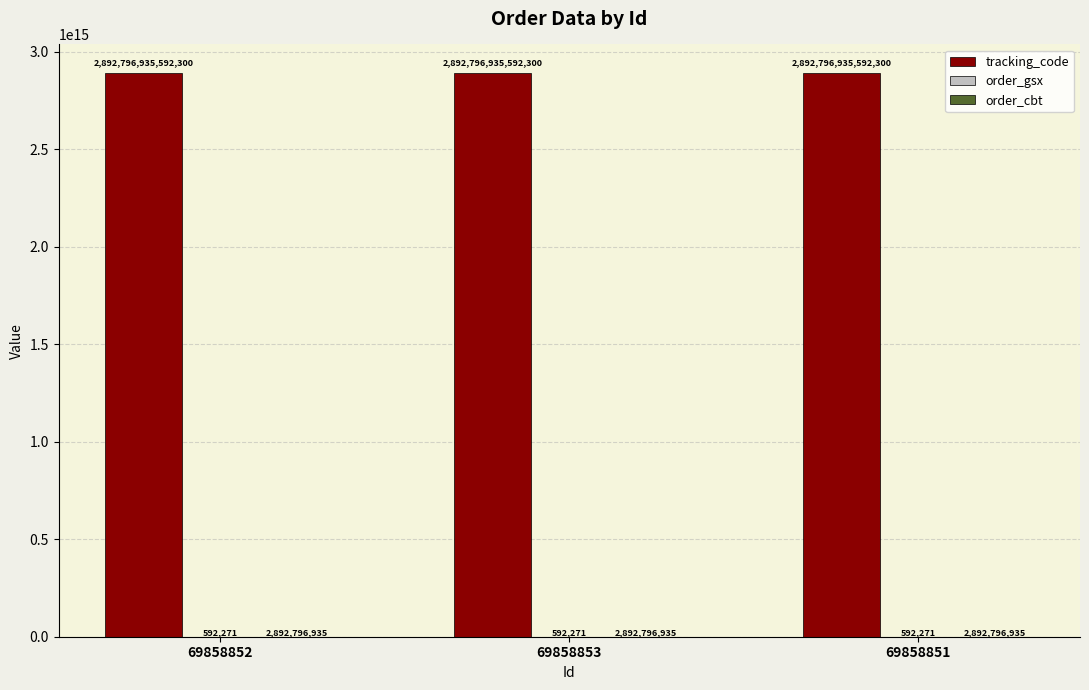

Is it true that tracking_code equals 2892796935592300 at 69858853?

True